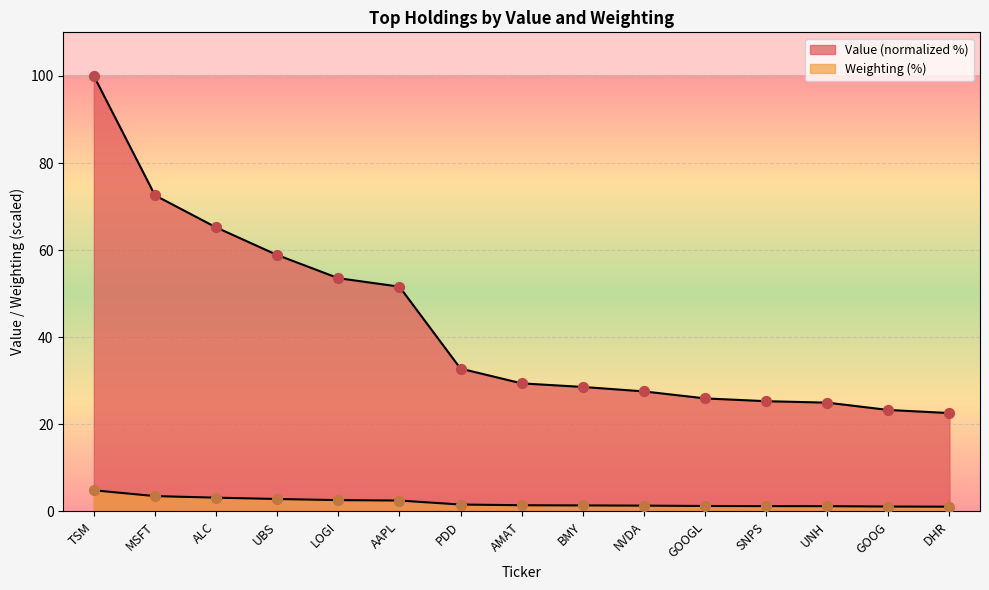

What is the total value across all series at DHR?

23.7